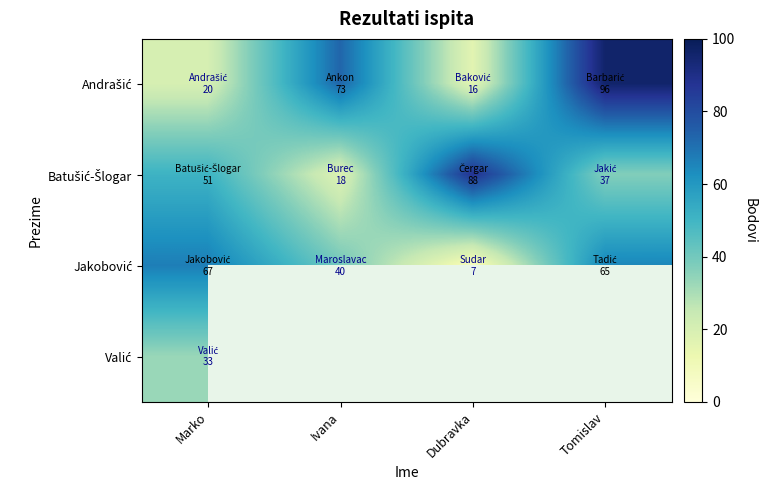

The Jakobović series shows 40.0 at Ivana. True or false?

True